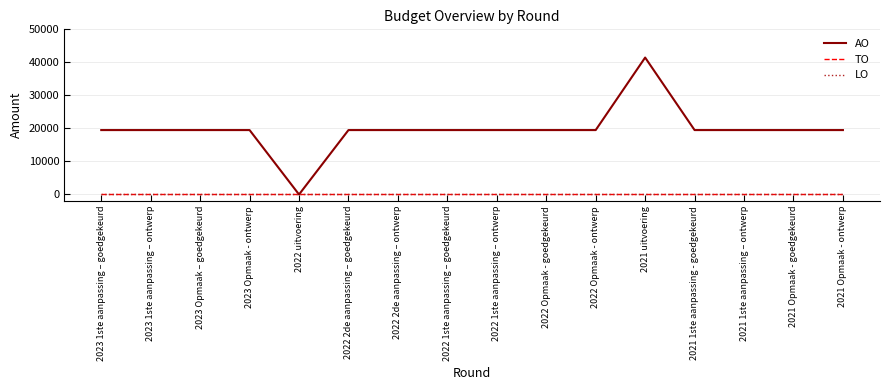

What position from the left is 2023 Opmaak – goedgekeurd?

3